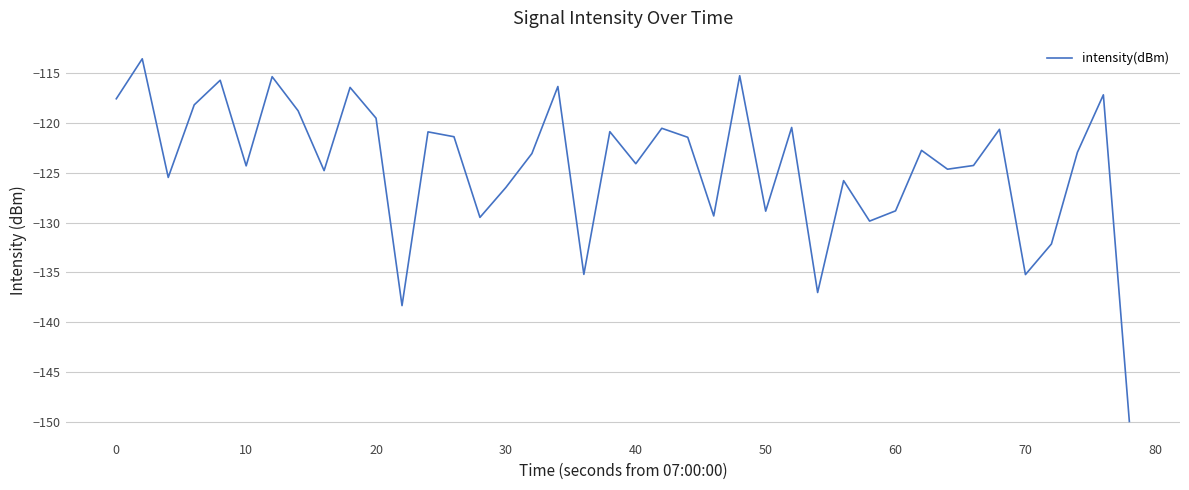

What is the difference between the maximum and minimum values?

36.5